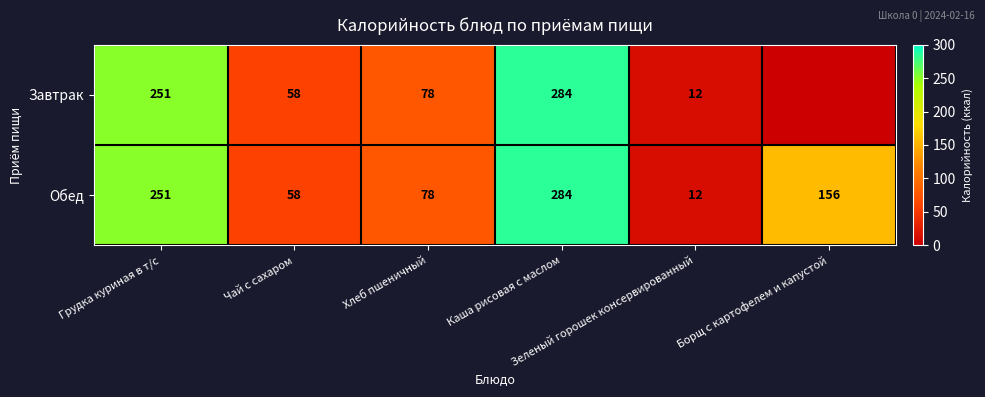

What is the difference between the second highest and second lowest values in the Обед series?

193